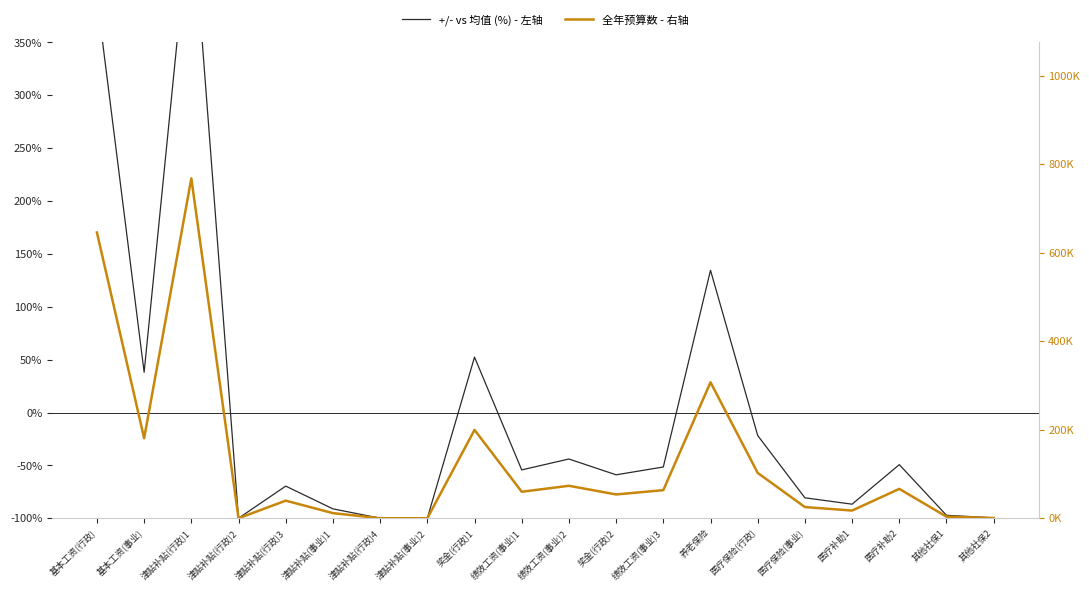

What are all the series names shown in the legend?

+/- vs 均值 (%) - 左轴, 全年预算数 - 右轴